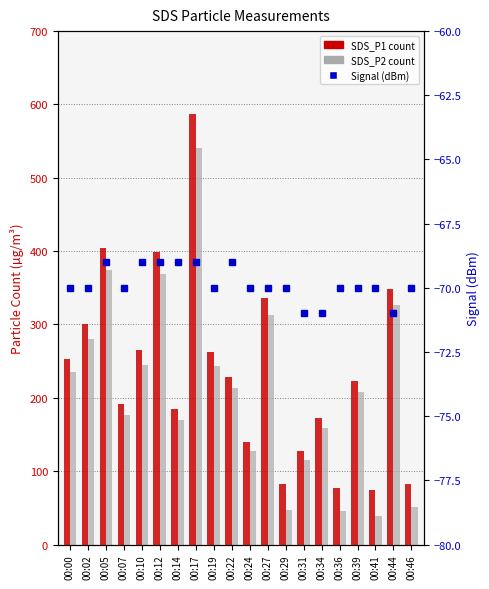

What is the maximum value shown in the chart?

586.7